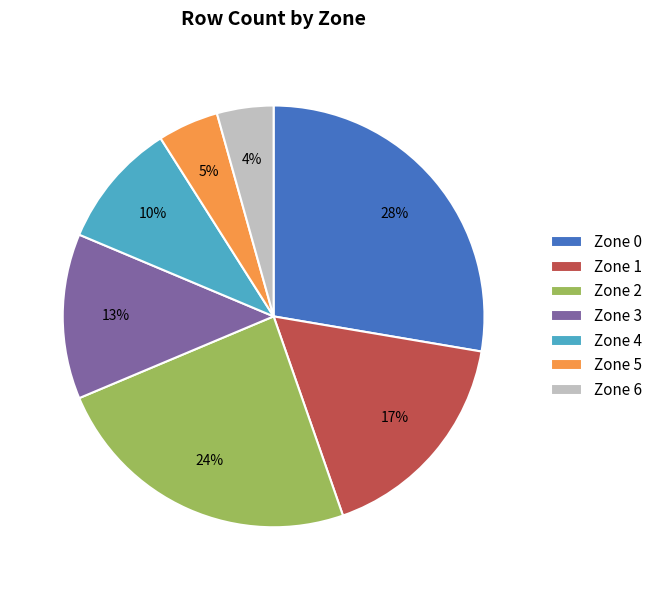

Does Zone 1 represent more than half of the total?

No